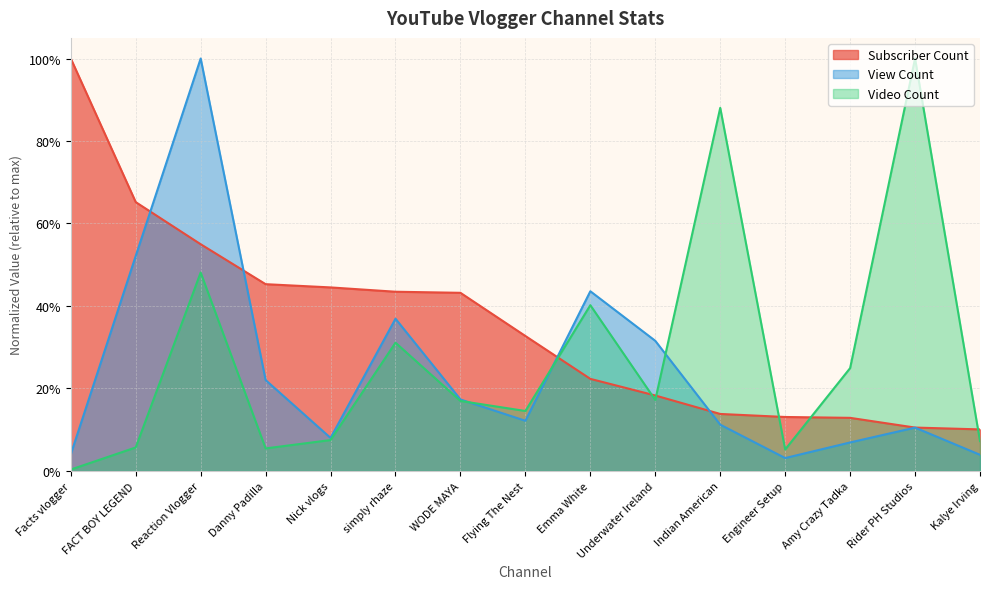

Which has a higher value, Underwater Ireland or Danny Padilla?

Danny Padilla